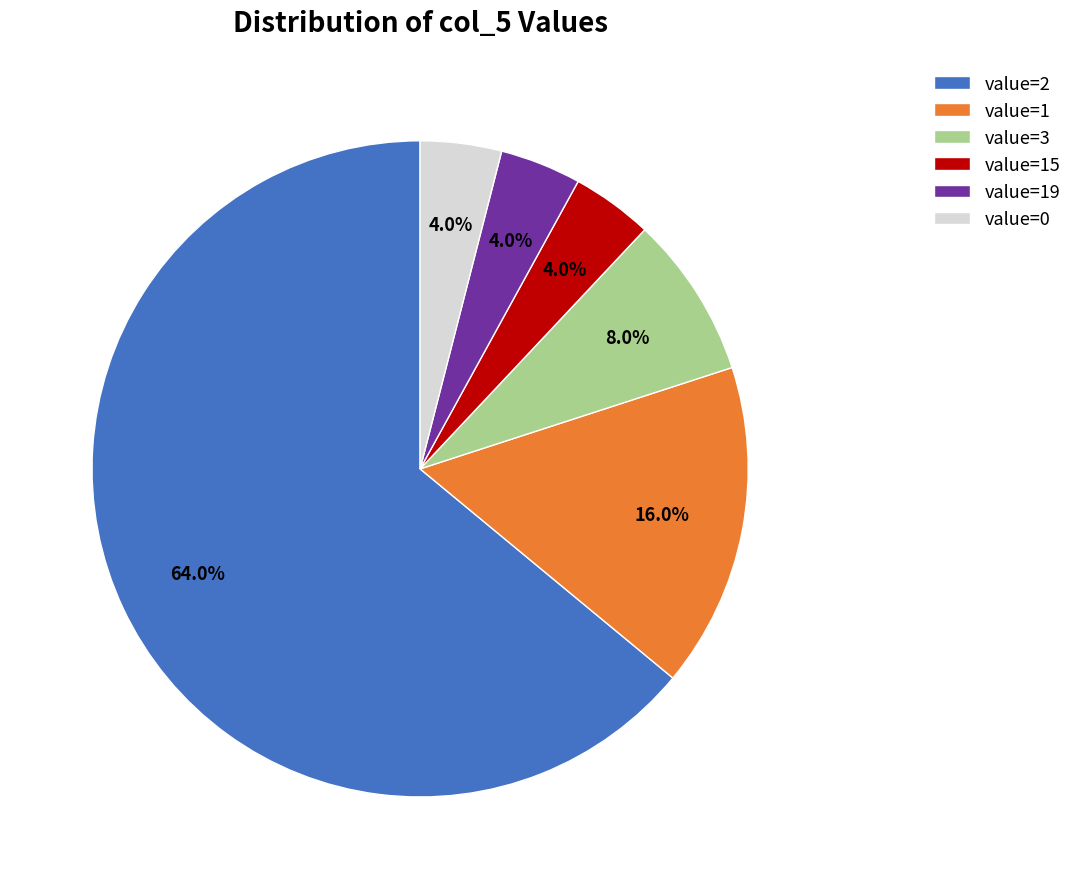

Is there any slice that represents more than half of the pie?

Yes